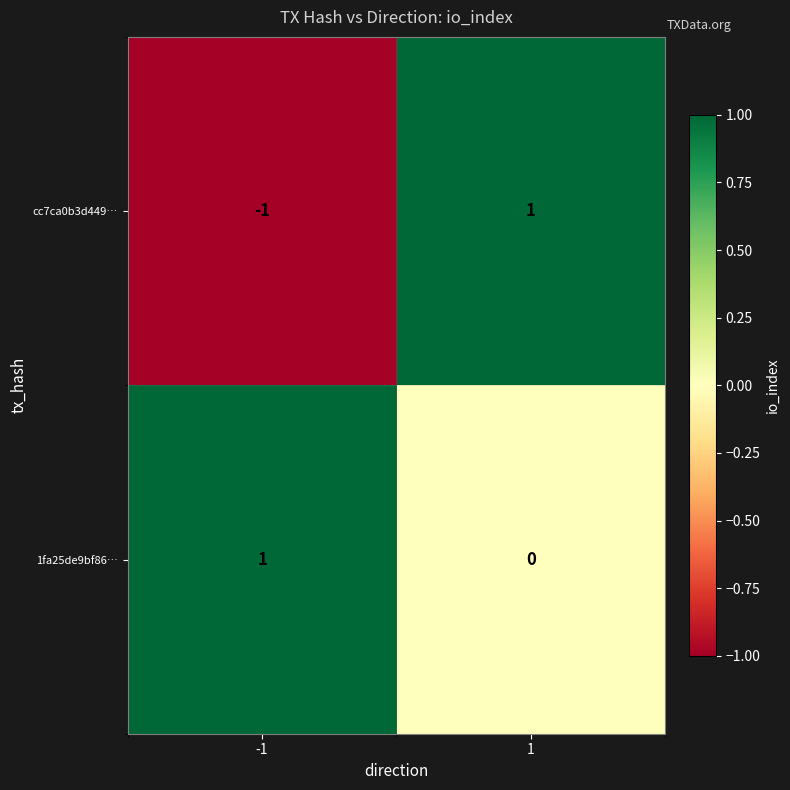

Which series changed the most between -1 and 1?

cc7ca0b3d449…